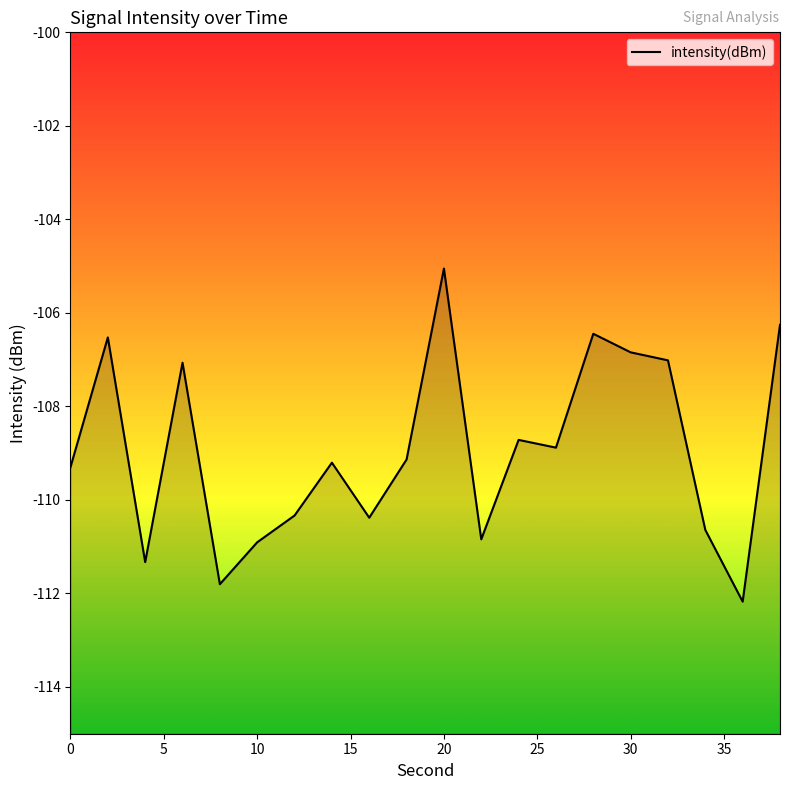

Does the chart display data point markers on the line(s)?

No